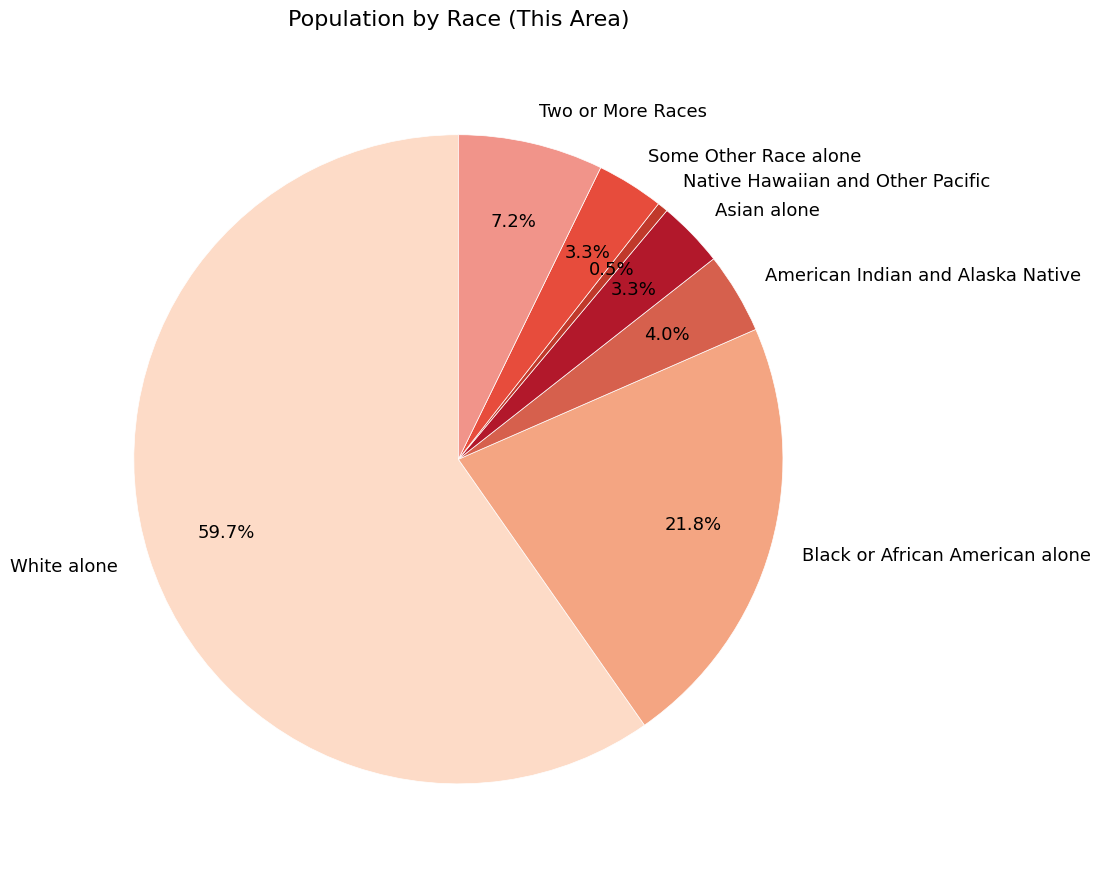

Is the sum of Two or More Races and American Indian and Alaska Native greater than half?

No